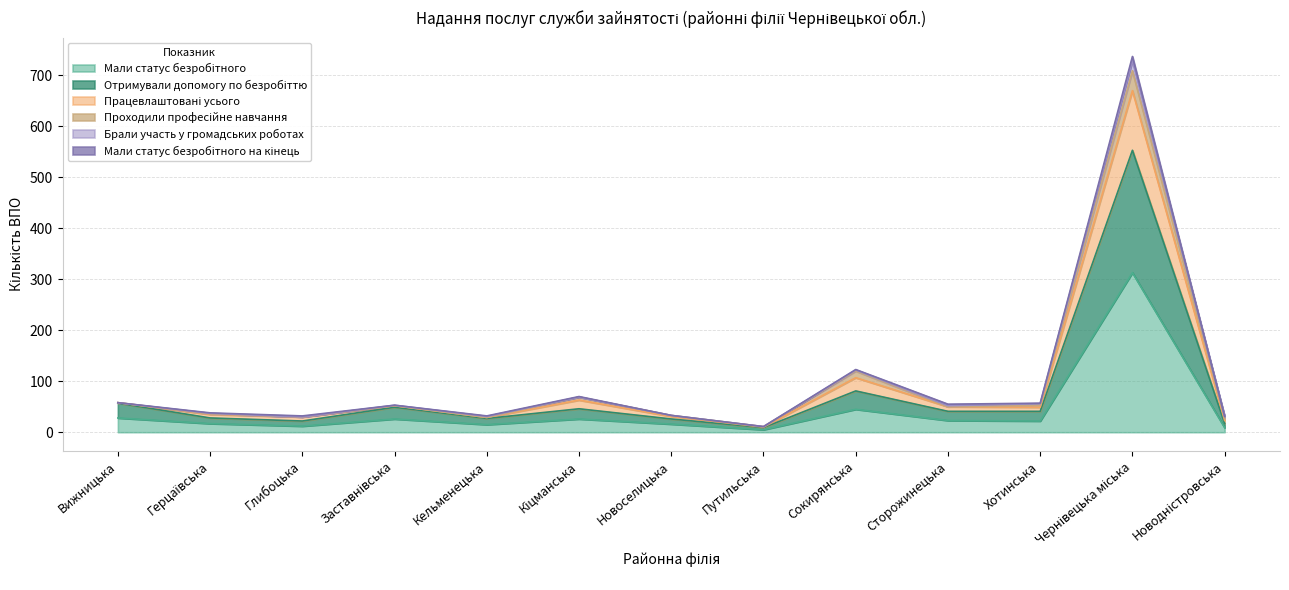

The Отримували допомогу по безробіттю series shows 553 at Чернівецька міська. True or false?

True